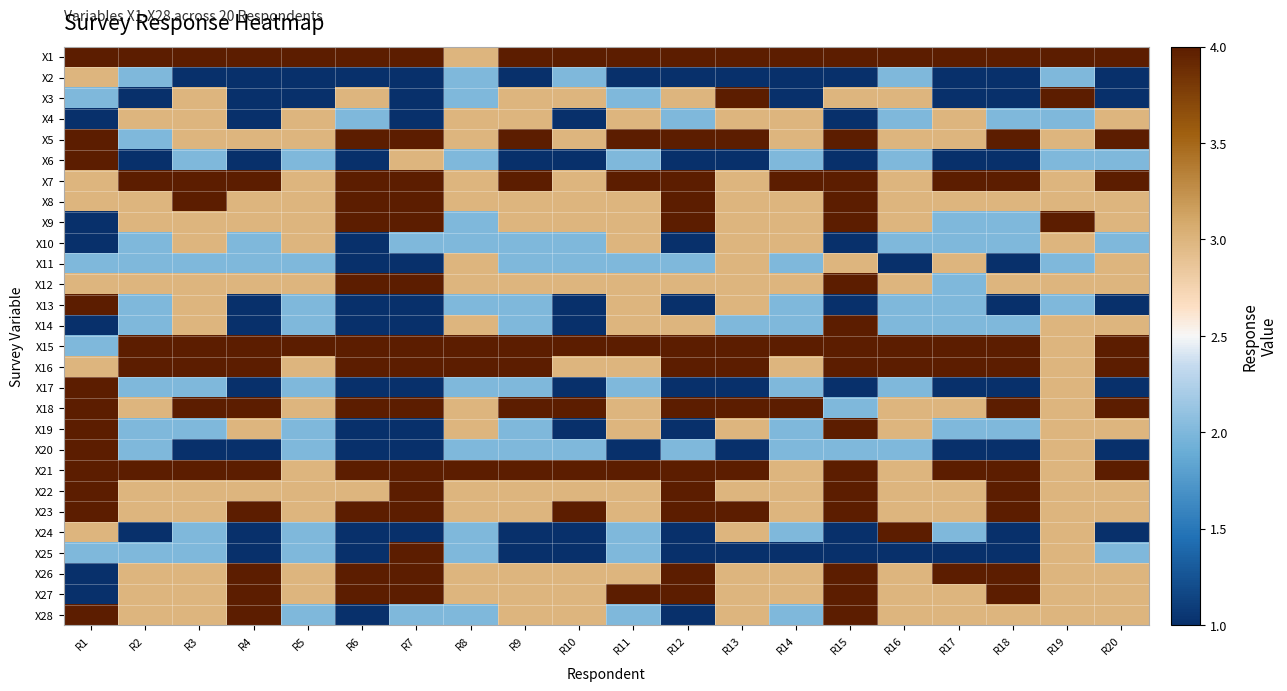

Reading right to left, what are all the values shown in this chart?

X1: R20=4	R19=4	R18=4	R17=4	R16=4	R15=4	R14=4	R13=4	R12=4	R11=4	R10=4	R9=4	R8=3	R7=4	R6=4	R5=4	R4=4	R3=4	R2=4	R1=4
X2: R20=1	R19=2	R18=1	R17=1	R16=2	R15=1	R14=1	R13=1	R12=1	R11=1	R10=2	R9=1	R8=2	R7=1	R6=1	R5=1	R4=1	R3=1	R2=2	R1=3
X3: R20=1	R19=4	R18=1	R17=1	R16=3	R15=3	R14=1	R13=4	R12=3	R11=2	R10=3	R9=3	R8=2	R7=1	R6=3	R5=1	R4=1	R3=3	R2=1	R1=2
X4: R20=3	R19=2	R18=2	R17=3	R16=2	R15=1	R14=3	R13=3	R12=2	R11=3	R10=1	R9=3	R8=3	R7=1	R6=2	R5=3	R4=1	R3=3	R2=3	R1=1
X5: R20=4	R19=3	R18=4	R17=3	R16=3	R15=4	R14=3	R13=4	R12=4	R11=4	R10=3	R9=4	R8=3	R7=4	R6=4	R5=3	R4=3	R3=3	R2=2	R1=4
X6: R20=2	R19=2	R18=1	R17=1	R16=2	R15=1	R14=2	R13=1	R12=1	R11=2	R10=1	R9=1	R8=2	R7=3	R6=1	R5=2	R4=1	R3=2	R2=1	R1=4
X7: R20=4	R19=3	R18=4	R17=4	R16=3	R15=4	R14=4	R13=3	R12=4	R11=4	R10=3	R9=4	R8=3	R7=4	R6=4	R5=3	R4=4	R3=4	R2=4	R1=3
X8: R20=3	R19=3	R18=3	R17=3	R16=3	R15=4	R14=3	R13=3	R12=4	R11=3	R10=3	R9=3	R8=3	R7=4	R6=4	R5=3	R4=3	R3=4	R2=3	R1=3
X9: R20=3	R19=4	R18=2	R17=2	R16=3	R15=4	R14=3	R13=3	R12=4	R11=3	R10=3	R9=3	R8=2	R7=4	R6=4	R5=3	R4=3	R3=3	R2=3	R1=1
X10: R20=2	R19=3	R18=2	R17=2	R16=2	R15=1	R14=3	R13=3	R12=1	R11=3	R10=2	R9=2	R8=2	R7=2	R6=1	R5=3	R4=2	R3=3	R2=2	R1=1
X11: R20=3	R19=2	R18=1	R17=3	R16=1	R15=3	R14=2	R13=3	R12=2	R11=2	R10=2	R9=2	R8=3	R7=1	R6=1	R5=2	R4=2	R3=2	R2=2	R1=2
X12: R20=3	R19=3	R18=3	R17=2	R16=3	R15=4	R14=3	R13=3	R12=3	R11=3	R10=3	R9=3	R8=3	R7=4	R6=4	R5=3	R4=3	R3=3	R2=3	R1=3
X13: R20=1	R19=2	R18=1	R17=2	R16=2	R15=1	R14=2	R13=3	R12=1	R11=3	R10=1	R9=2	R8=2	R7=1	R6=1	R5=2	R4=1	R3=3	R2=2	R1=4
X14: R20=3	R19=3	R18=2	R17=2	R16=2	R15=4	R14=2	R13=2	R12=3	R11=3	R10=1	R9=2	R8=3	R7=1	R6=1	R5=2	R4=1	R3=3	R2=2	R1=1
X15: R20=4	R19=3	R18=4	R17=4	R16=4	R15=4	R14=4	R13=4	R12=4	R11=4	R10=4	R9=4	R8=4	R7=4	R6=4	R5=4	R4=4	R3=4	R2=4	R1=2
X16: R20=4	R19=3	R18=4	R17=4	R16=4	R15=4	R14=3	R13=4	R12=4	R11=3	R10=3	R9=4	R8=4	R7=4	R6=4	R5=3	R4=4	R3=4	R2=4	R1=3
X17: R20=1	R19=3	R18=1	R17=1	R16=2	R15=1	R14=2	R13=1	R12=1	R11=2	R10=1	R9=2	R8=2	R7=1	R6=1	R5=2	R4=1	R3=2	R2=2	R1=4
X18: R20=4	R19=3	R18=4	R17=3	R16=3	R15=2	R14=4	R13=4	R12=4	R11=3	R10=4	R9=4	R8=3	R7=4	R6=4	R5=3	R4=4	R3=4	R2=3	R1=4
X19: R20=3	R19=3	R18=2	R17=2	R16=3	R15=4	R14=2	R13=3	R12=1	R11=3	R10=1	R9=2	R8=3	R7=1	R6=1	R5=2	R4=3	R3=2	R2=2	R1=4
X20: R20=1	R19=3	R18=1	R17=1	R16=2	R15=2	R14=2	R13=1	R12=2	R11=1	R10=2	R9=2	R8=2	R7=1	R6=1	R5=2	R4=1	R3=1	R2=2	R1=4
X21: R20=4	R19=3	R18=4	R17=4	R16=3	R15=4	R14=3	R13=4	R12=4	R11=4	R10=4	R9=4	R8=4	R7=4	R6=4	R5=3	R4=4	R3=4	R2=4	R1=4
X22: R20=3	R19=3	R18=4	R17=3	R16=3	R15=4	R14=3	R13=3	R12=4	R11=3	R10=3	R9=3	R8=3	R7=4	R6=3	R5=3	R4=3	R3=3	R2=3	R1=4
X23: R20=3	R19=3	R18=4	R17=3	R16=3	R15=4	R14=3	R13=4	R12=4	R11=3	R10=4	R9=3	R8=3	R7=4	R6=4	R5=3	R4=4	R3=3	R2=3	R1=4
X24: R20=1	R19=3	R18=1	R17=2	R16=4	R15=1	R14=2	R13=3	R12=1	R11=2	R10=1	R9=1	R8=2	R7=1	R6=1	R5=2	R4=1	R3=2	R2=1	R1=3
X25: R20=2	R19=3	R18=1	R17=1	R16=1	R15=1	R14=1	R13=1	R12=1	R11=2	R10=1	R9=1	R8=2	R7=4	R6=1	R5=2	R4=1	R3=2	R2=2	R1=2
X26: R20=3	R19=3	R18=4	R17=4	R16=3	R15=4	R14=3	R13=3	R12=4	R11=3	R10=3	R9=3	R8=3	R7=4	R6=4	R5=3	R4=4	R3=3	R2=3	R1=1
X27: R20=3	R19=3	R18=4	R17=3	R16=3	R15=4	R14=3	R13=3	R12=4	R11=4	R10=3	R9=3	R8=3	R7=4	R6=4	R5=3	R4=4	R3=3	R2=3	R1=1
X28: R20=3	R19=3	R18=3	R17=3	R16=3	R15=4	R14=2	R13=3	R12=1	R11=2	R10=3	R9=3	R8=2	R7=2	R6=1	R5=2	R4=4	R3=3	R2=3	R1=4